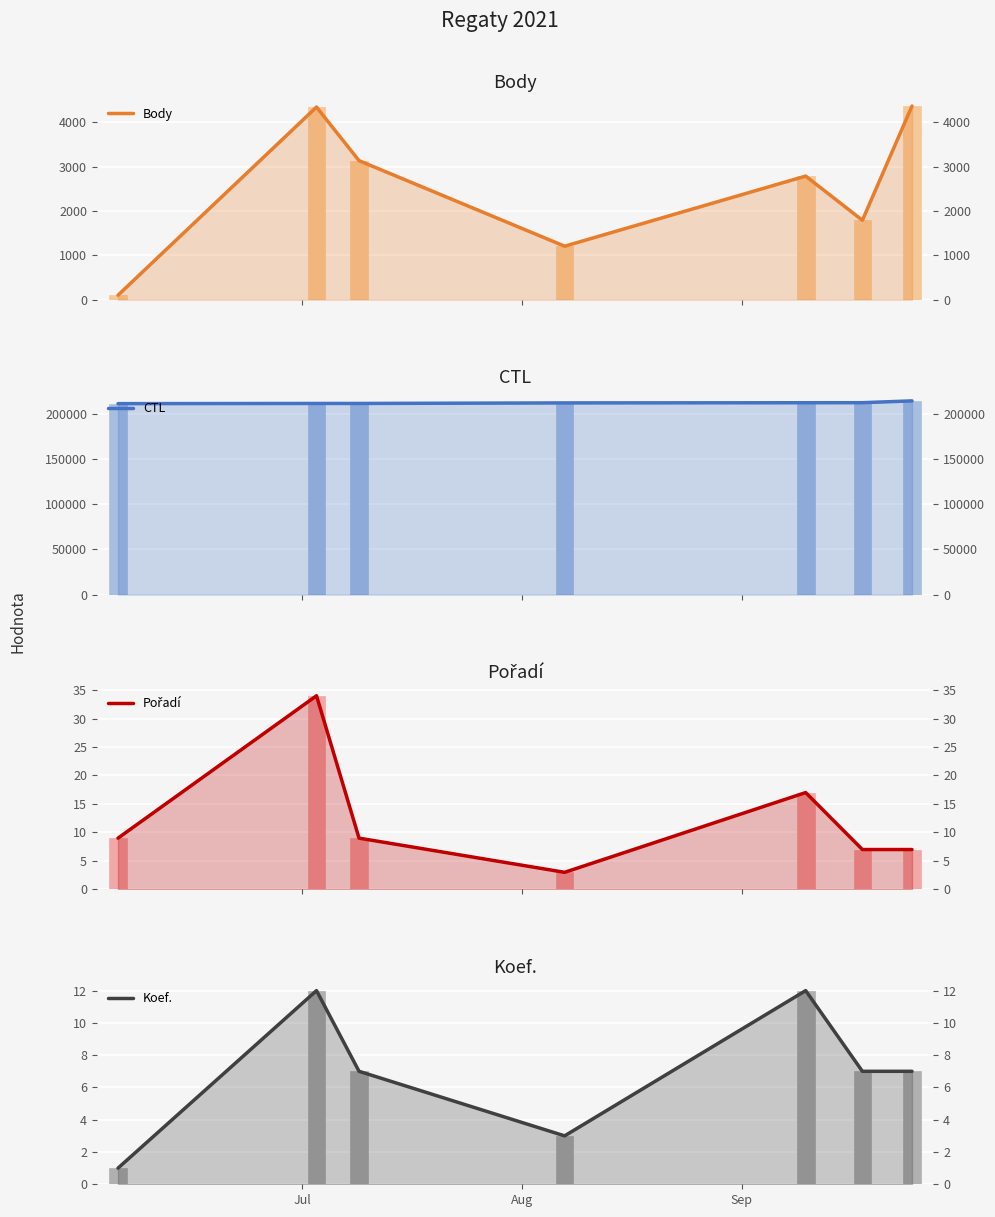

At how many categories does at least one series exceed 212179?

1